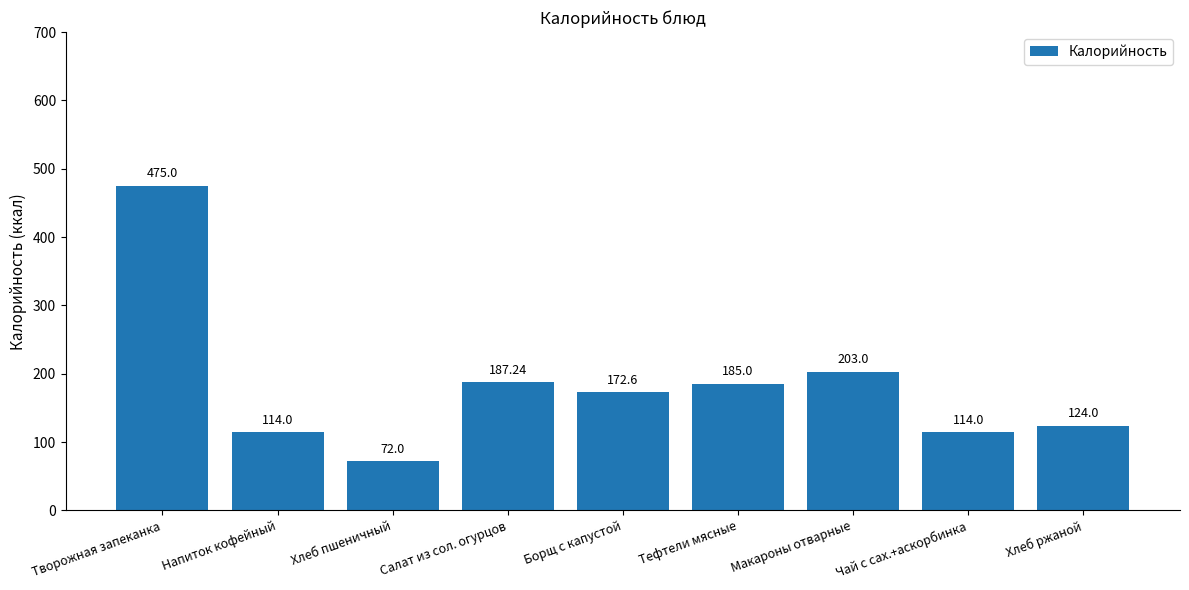

Reading right to left, list all the values displayed in this chart.

124.0	114.0	203.0	185.0	172.6	187.2	72.0	114.0	475.0